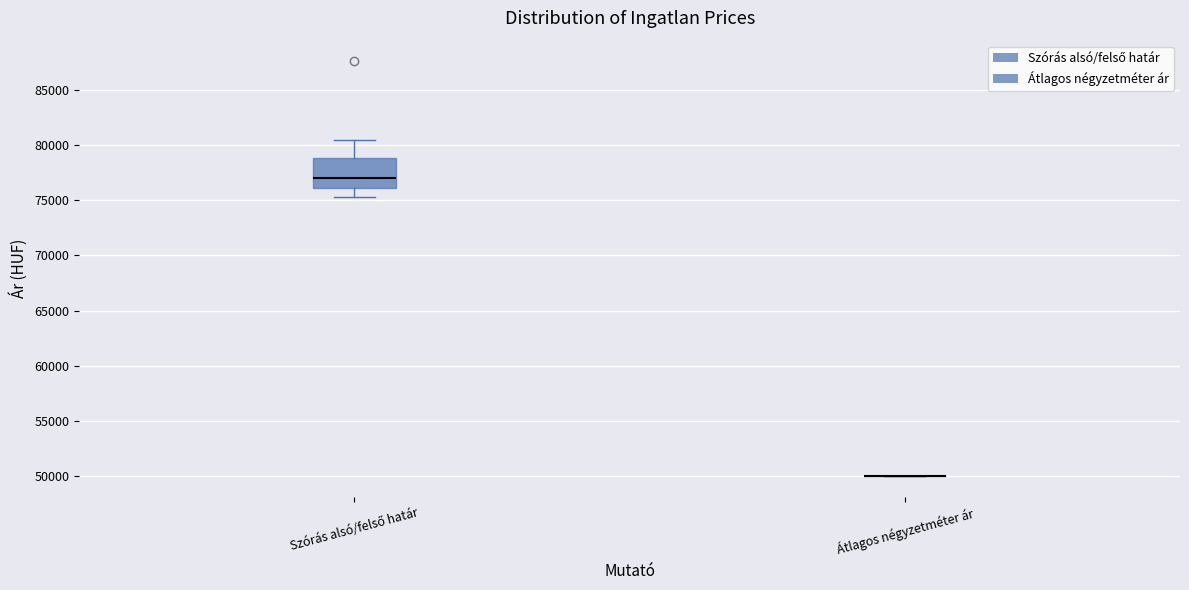

Where is the upper edge of the box for Szórás alsó/felső határ on the y-axis? The values are not printed on the chart, so give them approximately, as read against the axis.

79000